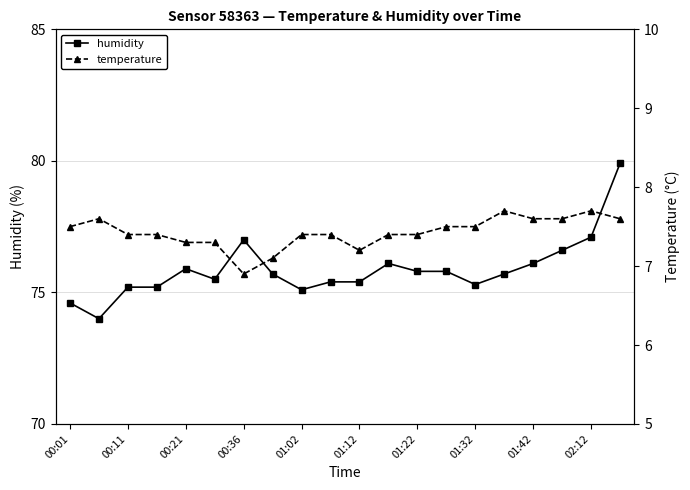

The humidity series shows 116.1 at 01:22. True or false?

False